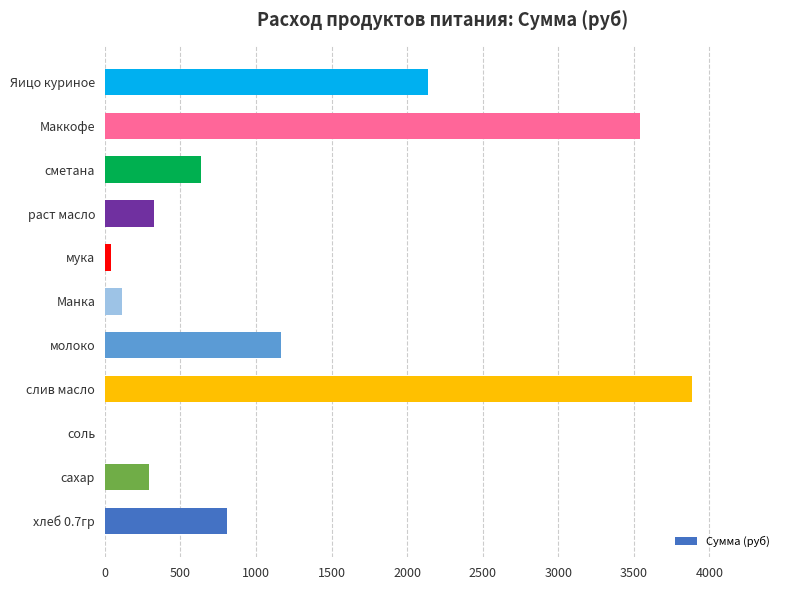

Between слив масло and мука, which is larger?

слив масло